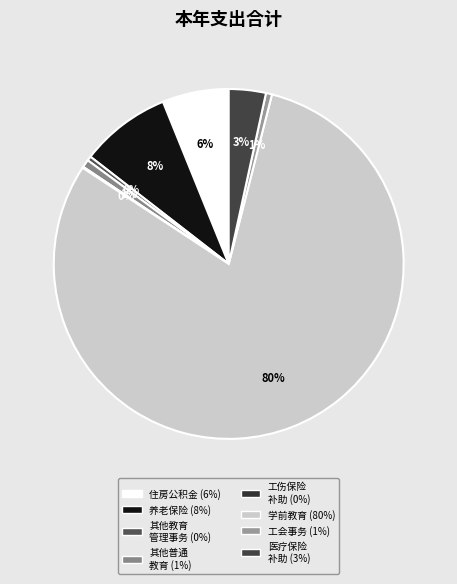

How many segments does this pie chart have?

8